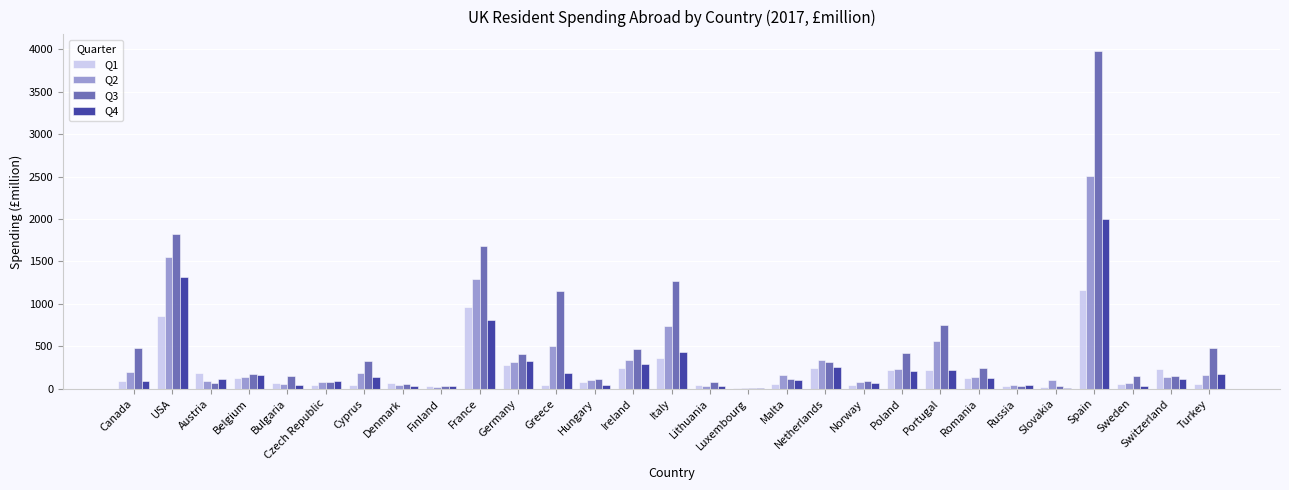

At which category is the sum across all series the highest?

Spain